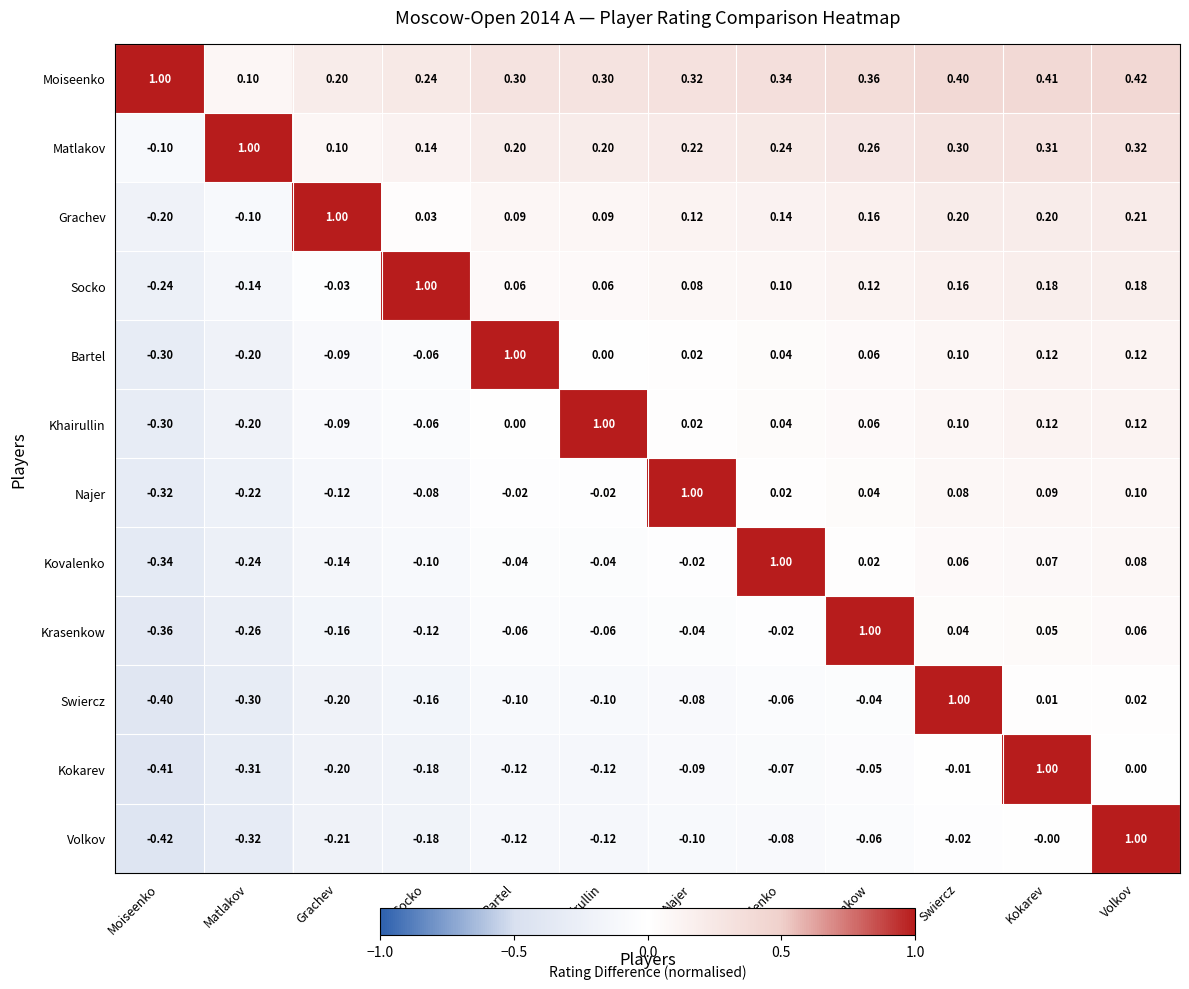

Which series has the largest range (max minus min)?

Volkov